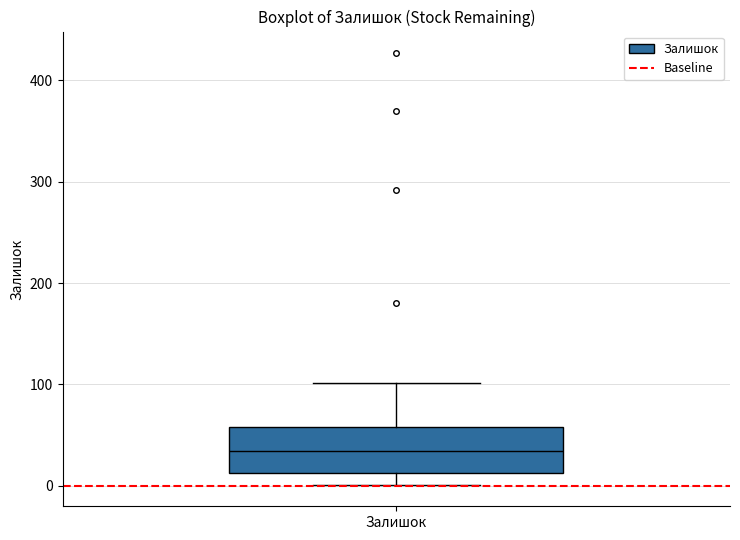

Read this box plot against the y-axis: the position of the median line, the range covered by the box, and the ends of both whiskers. The values are not printed on the chart, so give them approximately, as read against the axis.

median 30, box 10 to 60, whiskers 0 to 100